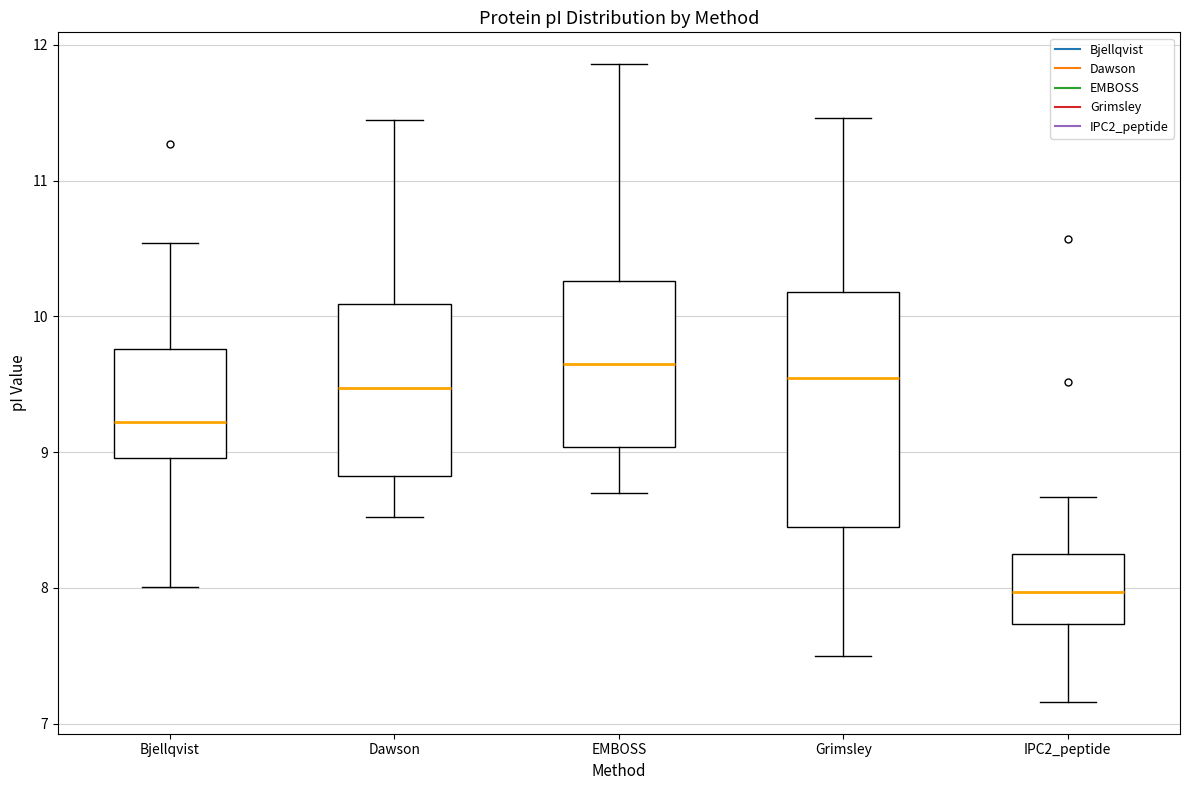

Reading left to right, read every box against the y-axis: the position of its median line, the range the box covers, and the ends of its whiskers. The values are not printed on the chart, so give them approximately, as read against the axis.

Bjellqvist: median 9.2, box 9.0 to 9.8, whiskers 8.0 to 10.5
Dawson: median 9.5, box 8.8 to 10.1, whiskers 8.5 to 11.4
EMBOSS: median 9.6, box 9.0 to 10.3, whiskers 8.7 to 11.9
Grimsley: median 9.5, box 8.5 to 10.2, whiskers 7.5 to 11.5
IPC2_peptide: median 8.0, box 7.7 to 8.3, whiskers 7.2 to 8.7